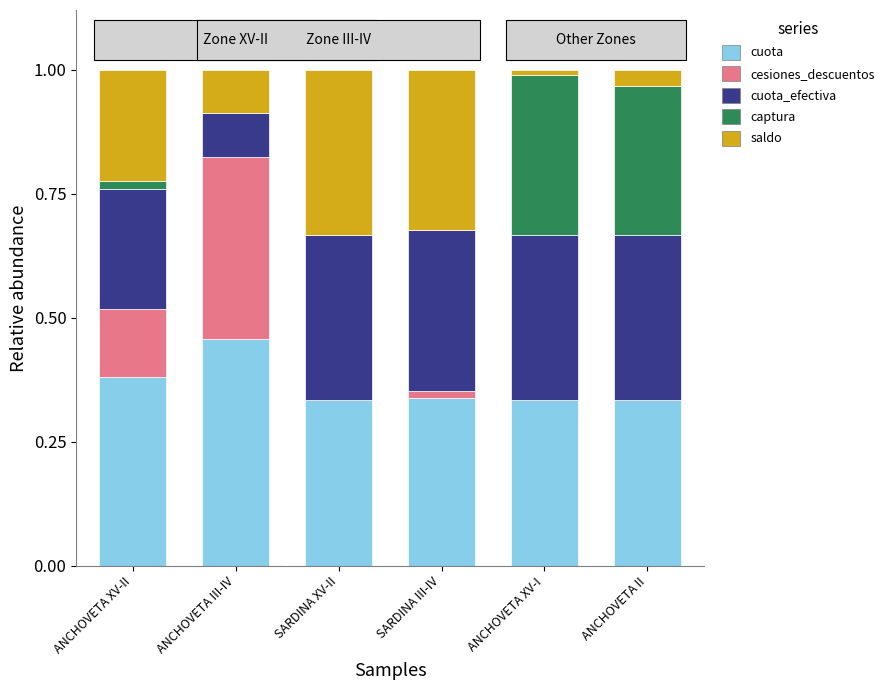

What is the sum of all cuota values?

2.2